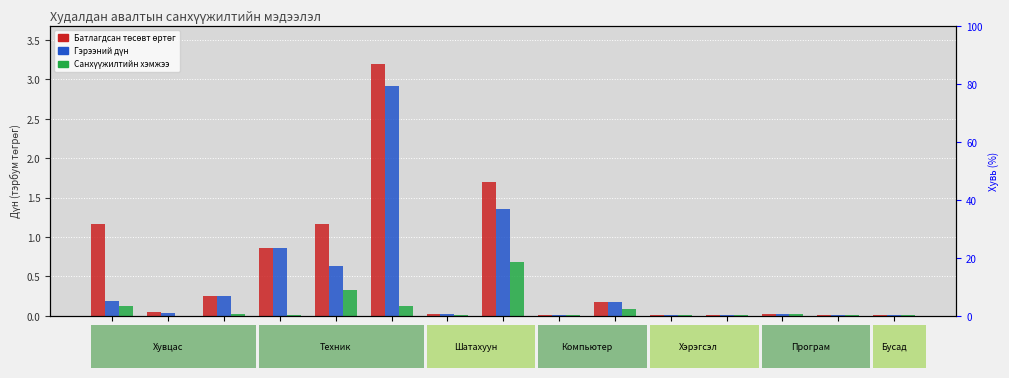

How many series are shown in this chart?

3